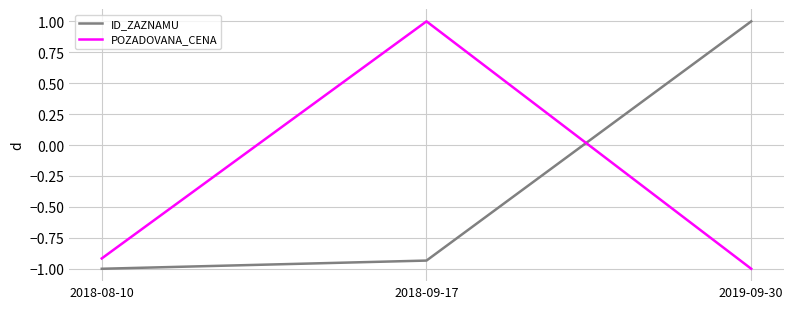

The ID_ZAZNAMU series shows -0.5 at 2018-08-10. True or false?

False